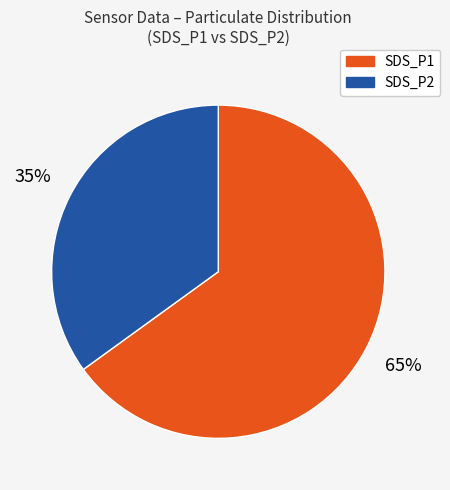

What is the majority slice?

SDS_P1